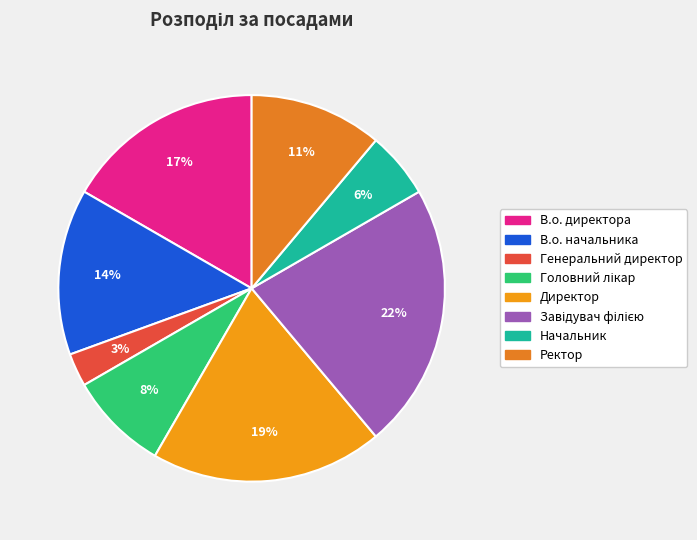

What percentage is the В.о. начальника slice, to the nearest percent?

14%